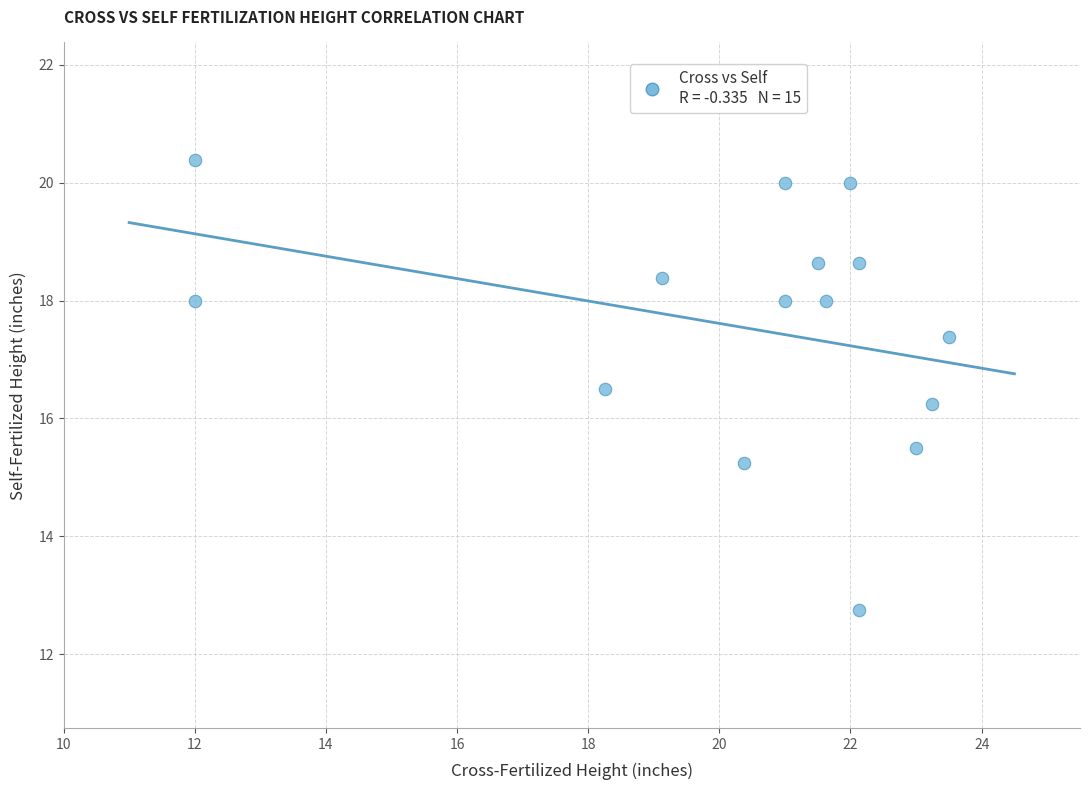

What is the range of Y values (max minus min)?

7.6